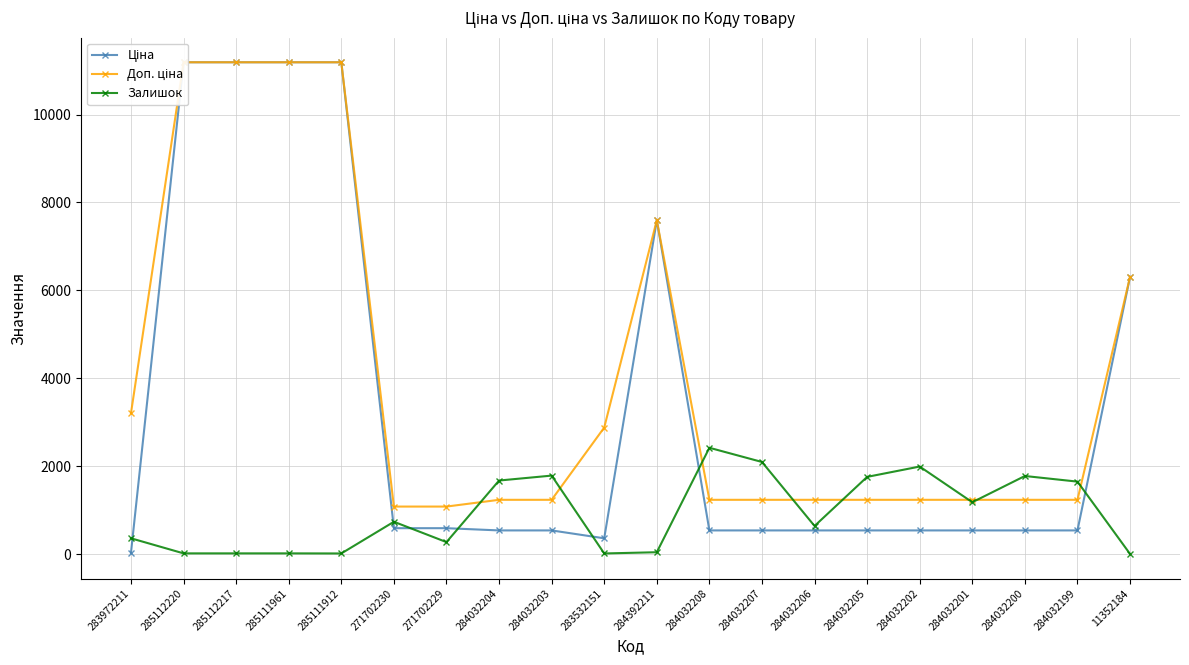

How many interior local peaks does the Доп. ціна series have?

1